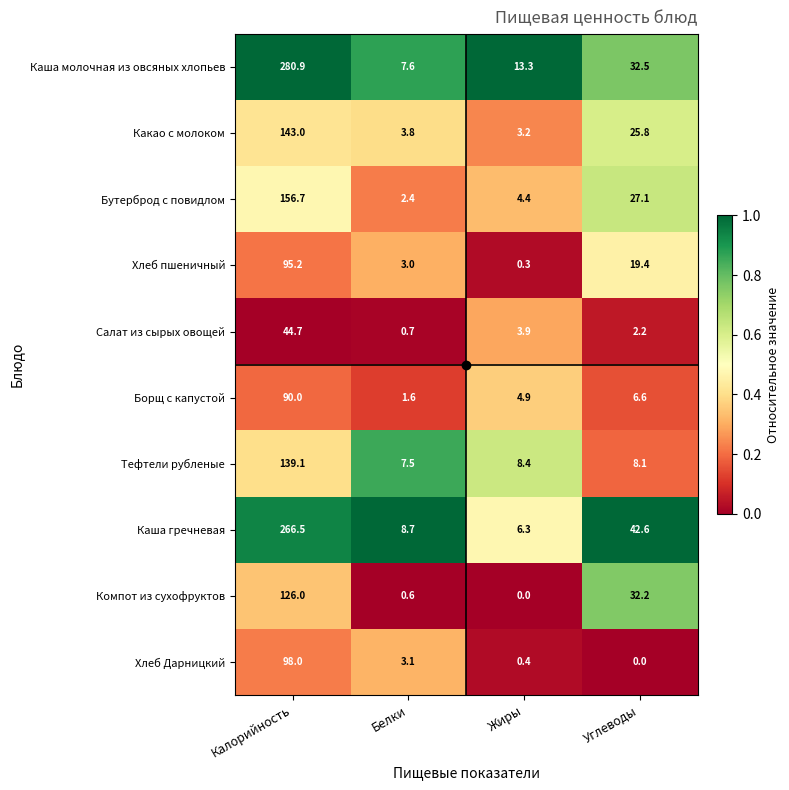

True or false: Хлеб Дарницкий has a value of 157.4 at Калорийность.

False